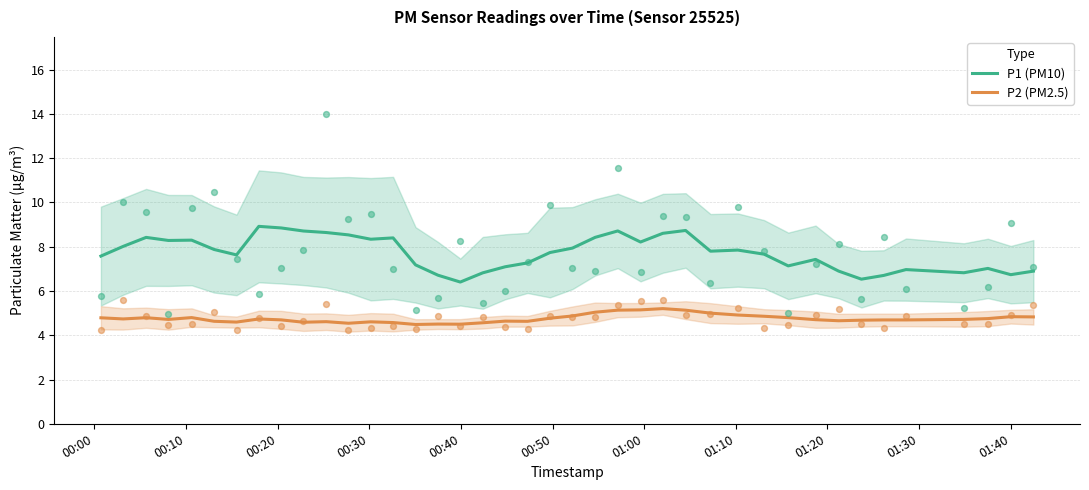

Which series reaches the minimum Y coordinate?

P2 (PM2.5)